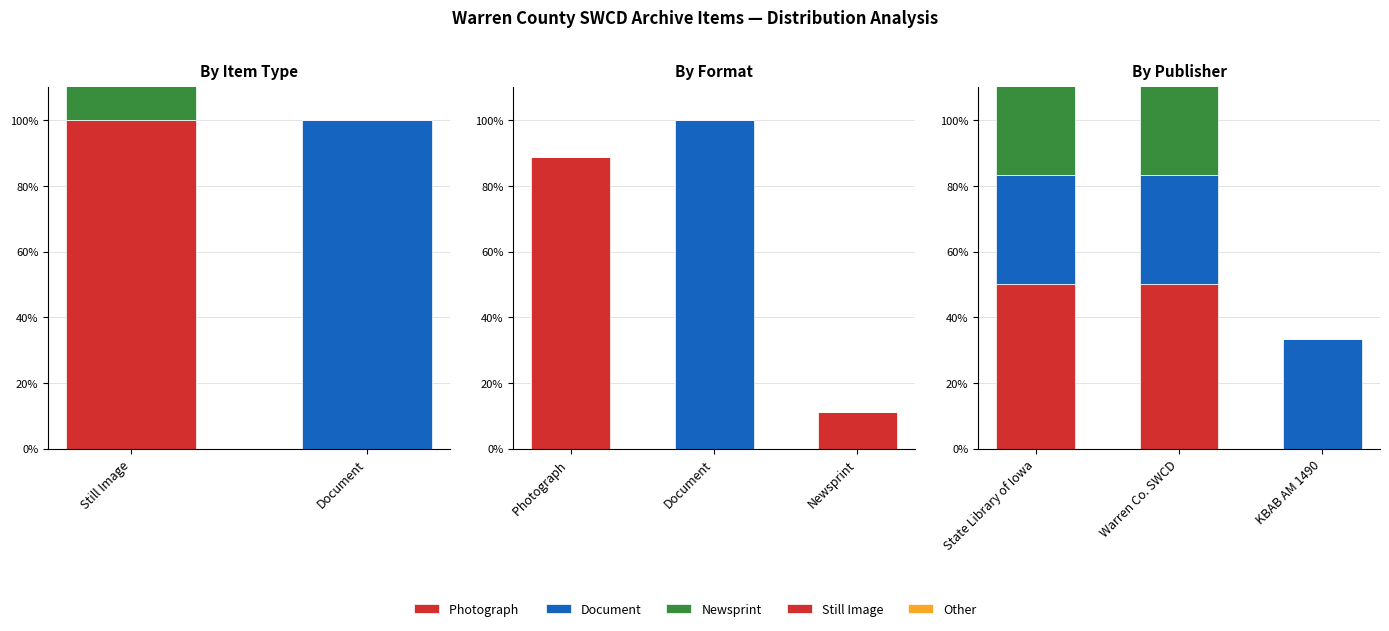

What are all the series names shown in the legend?

Photograph , Document, Newsprint, Still Image, Other